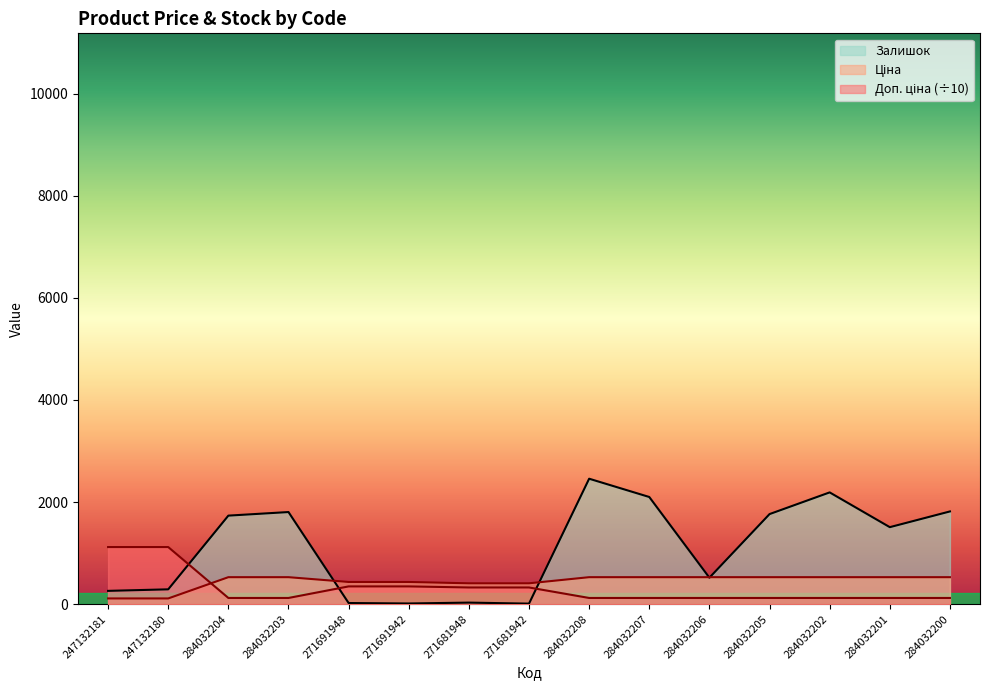

What position from the left is 271681942?

8